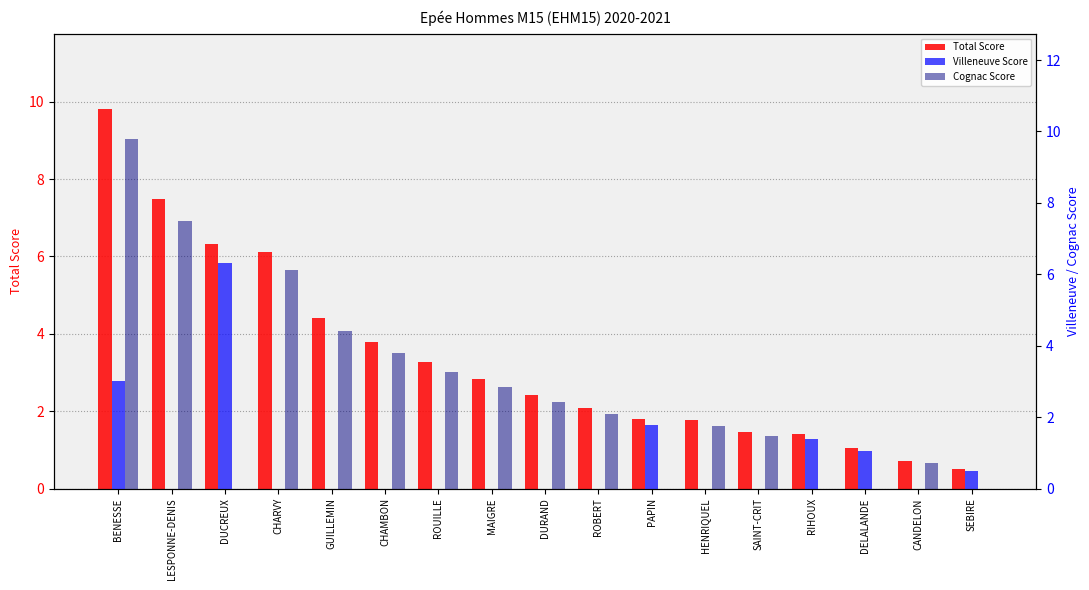

What are all the series names shown in the legend?

Total Score, Villeneuve Score, Cognac Score